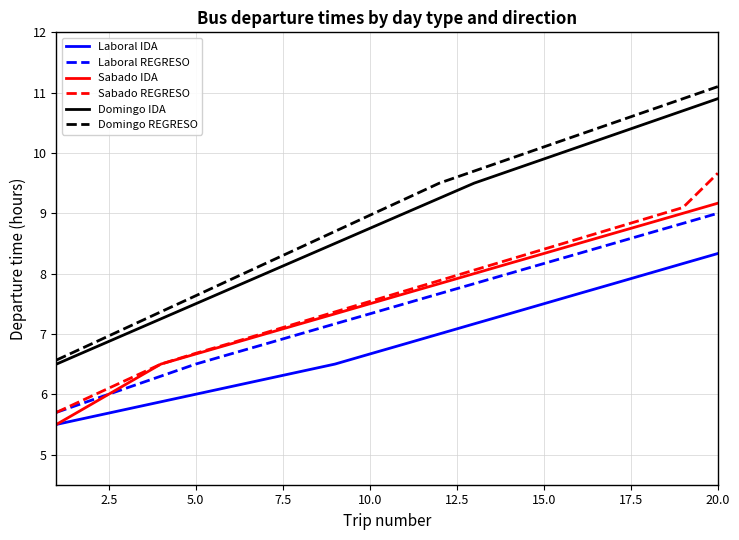

True or false: Domingo REGRESO and Laboral REGRESO intersect in this chart.

False